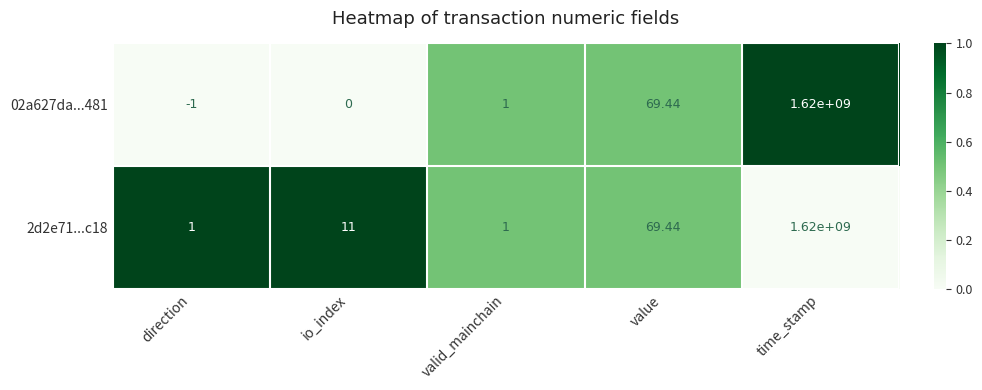

Which label corresponds to the smallest value in the chart?

direction